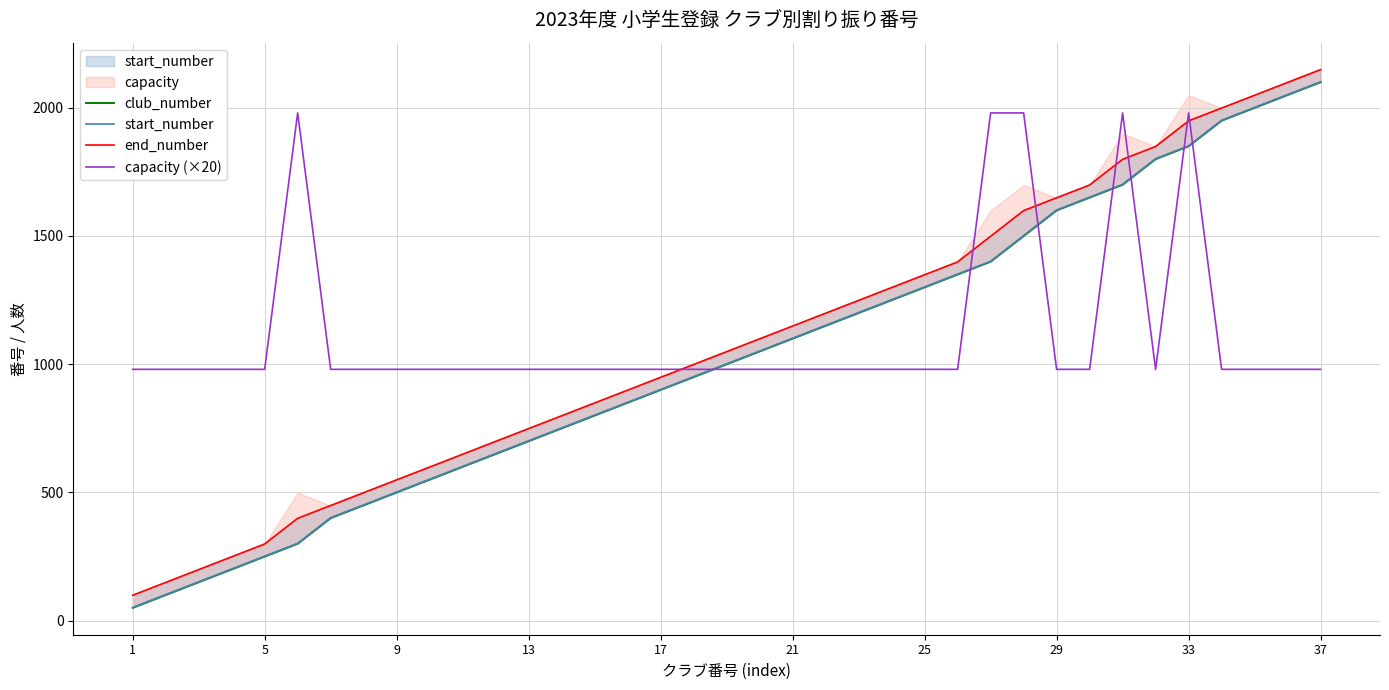

What is the minimum value for club_number?

50